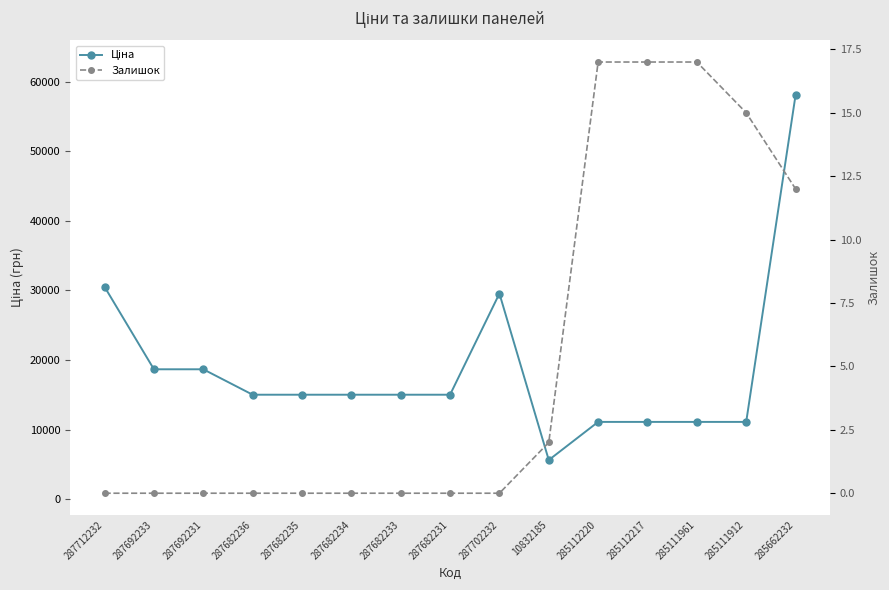

True or false: Залишок and Ціна intersect in this chart.

False